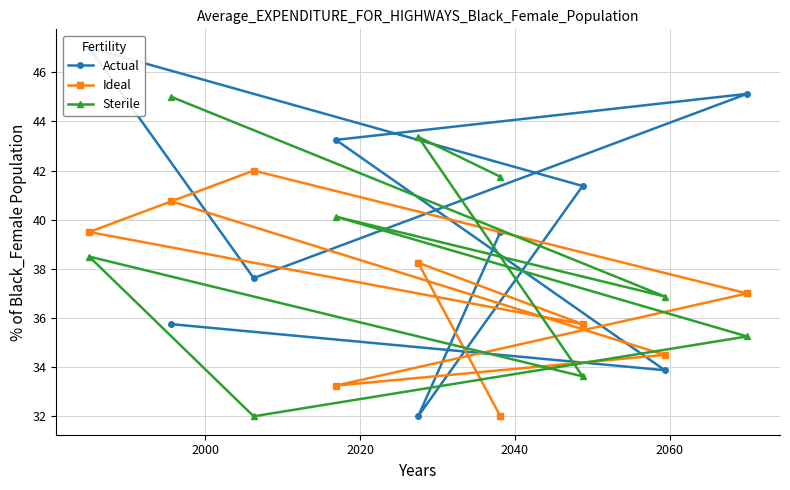

Reading right to left, transcribe all the data shown in this chart.

Actual: 39.5	32.0	41.4	47.0	37.6	45.1	43.2	33.9	35.8
Ideal: 32.0	38.2	35.8	39.5	42.0	37.0	33.2	34.5	40.8
Sterile: 41.8	43.4	33.6	38.5	32.0	35.2	40.1	36.9	45.0